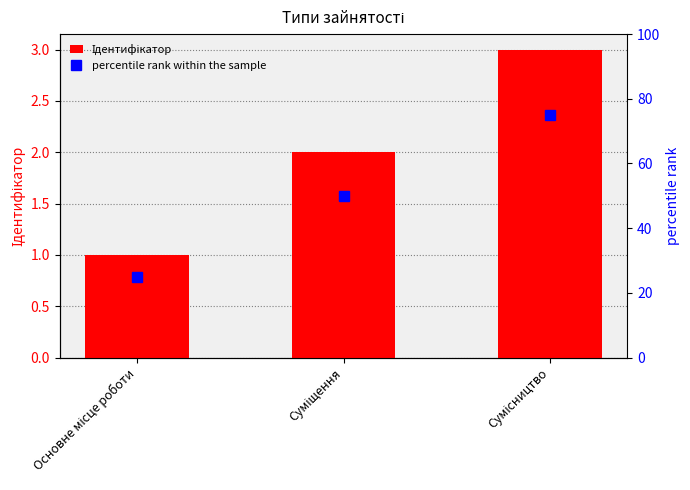

True or false: percentile rank within the sample has a value of 25 at Основне місце роботи.

True